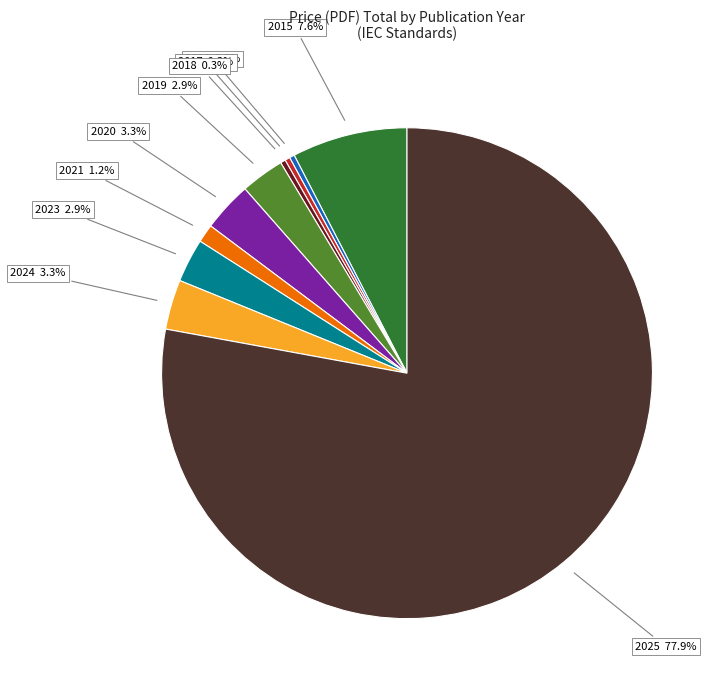

Is there any slice that represents more than half of the pie?

Yes